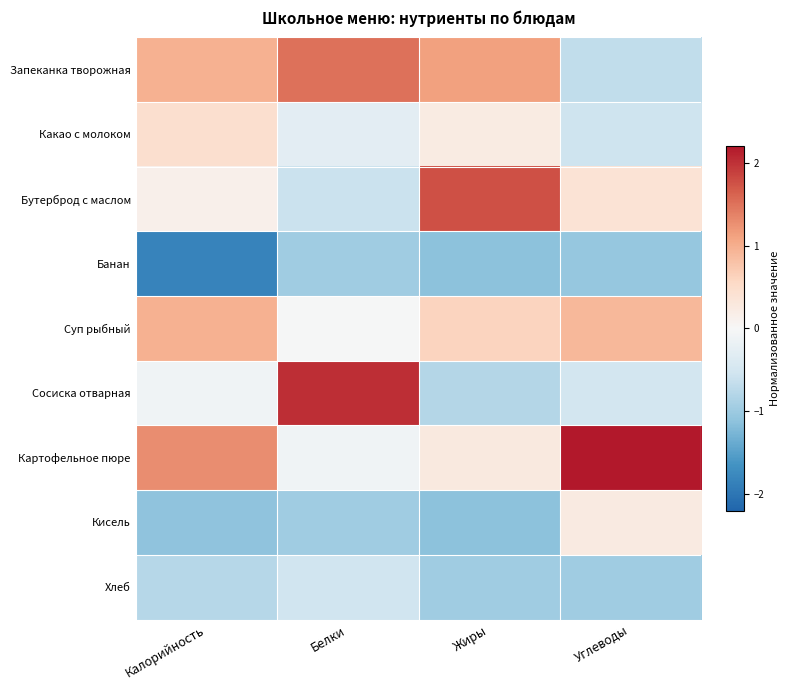

List the series in order of their peak value, lowest first.

Банан, Хлеб, Кисель, Какао с молоком, Суп рыбный, Запеканка творожная, Бутерброд с маслом, Сосиска отварная, Картофельное пюре